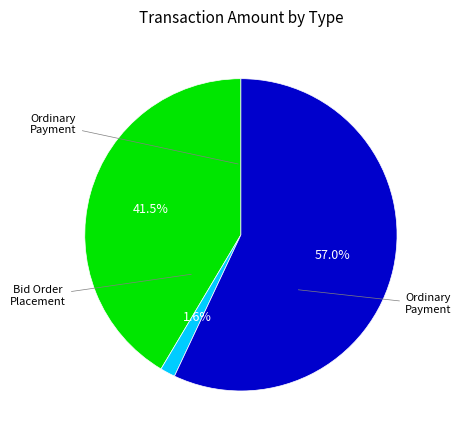

Is there any slice that represents more than half of the pie?

Yes